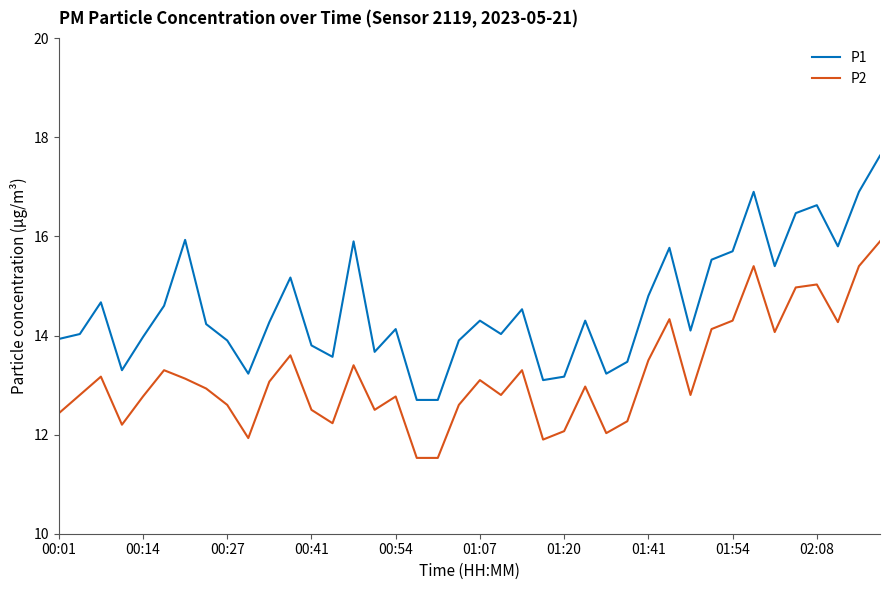

List the series in order of their peak value, lowest first.

P2, P1